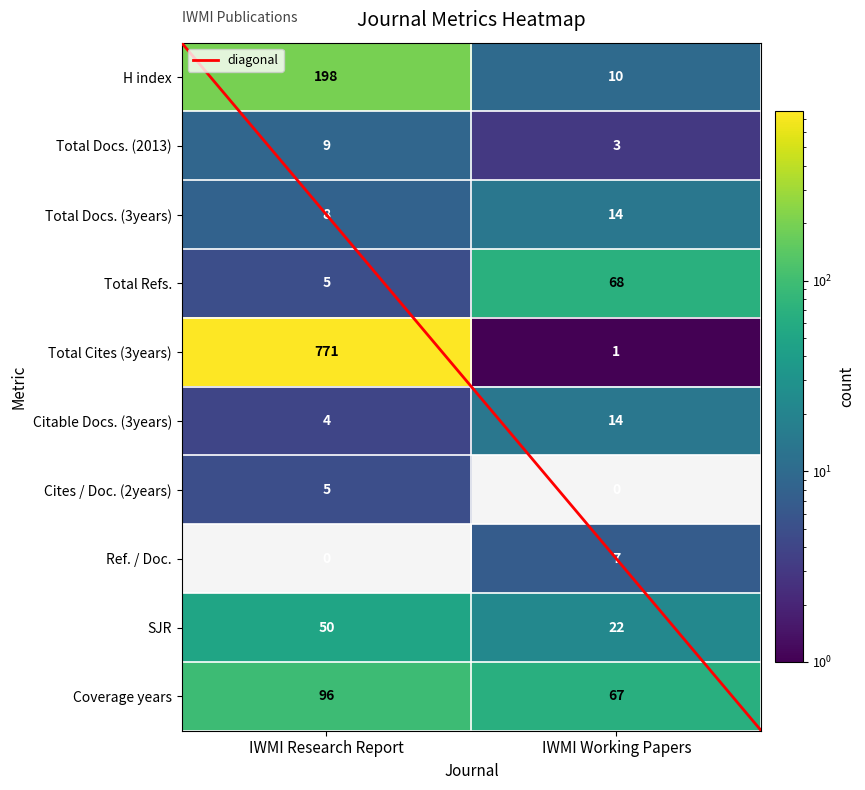

What is the sum of the Ref. / Doc. values at IWMI Working Papers and IWMI Research Report?

7